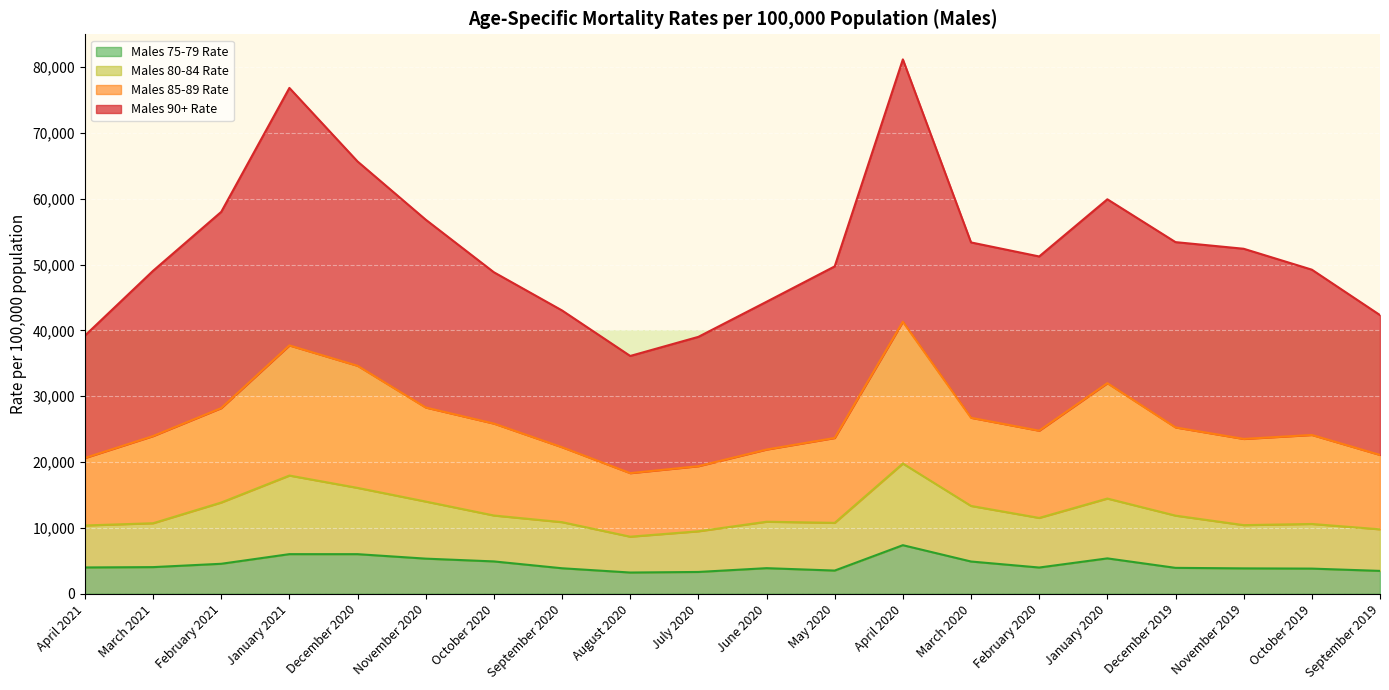

Rank the series by their average value, from highest to lowest.

Males 90+ Rate, Males 85-89 Rate, Males 80-84 Rate, Males 75-79 Rate